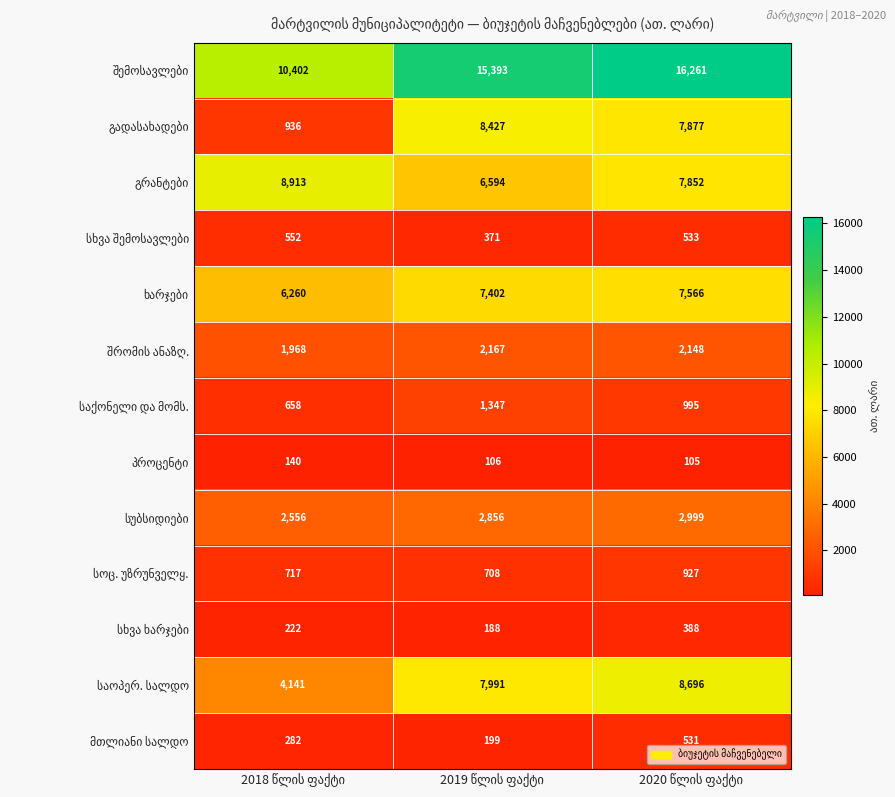

What is the minimum value shown in the chart?

105